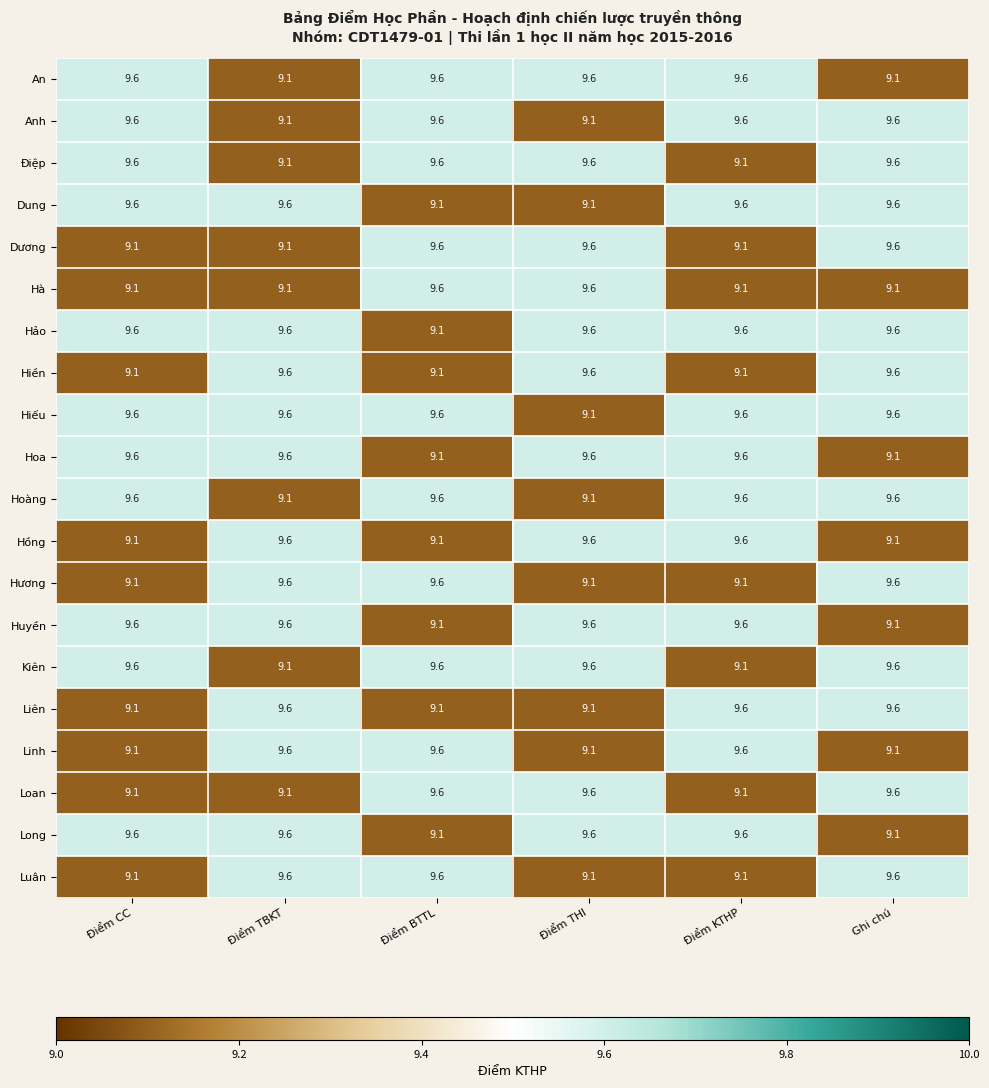

What is the difference between the maximum and minimum values in the Hảo series?

0.5